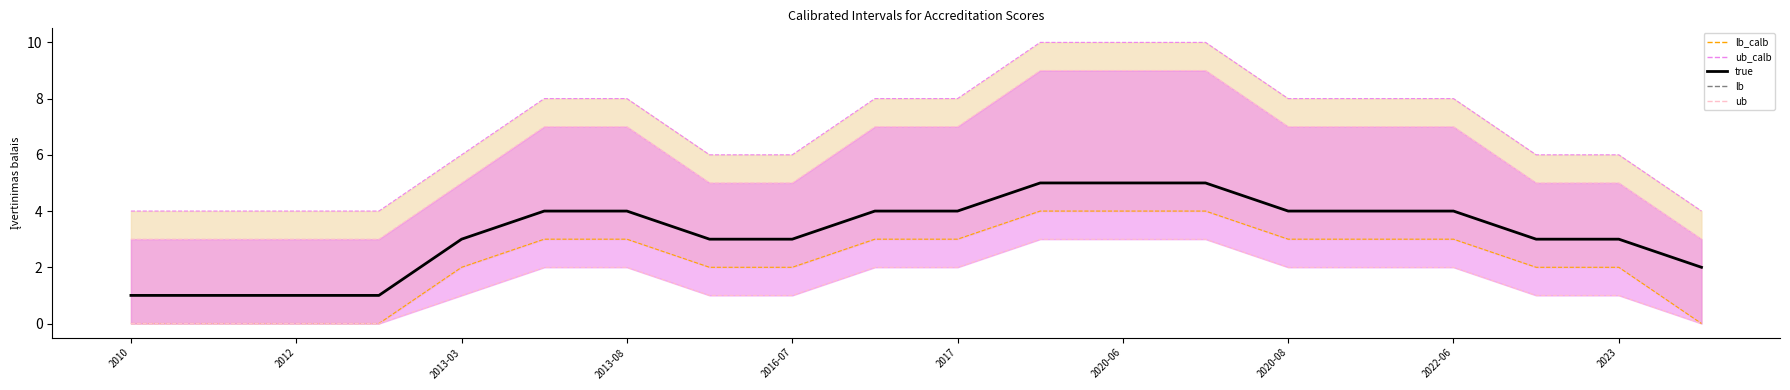

Between 2010 and 2013-08, which series saw the biggest shift?

ub_calb_line